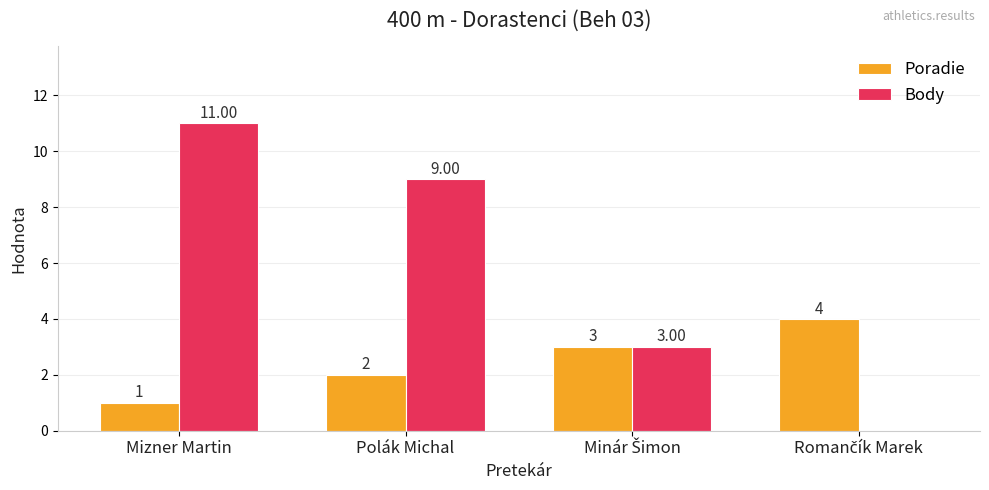

How many series are shown in this chart?

2